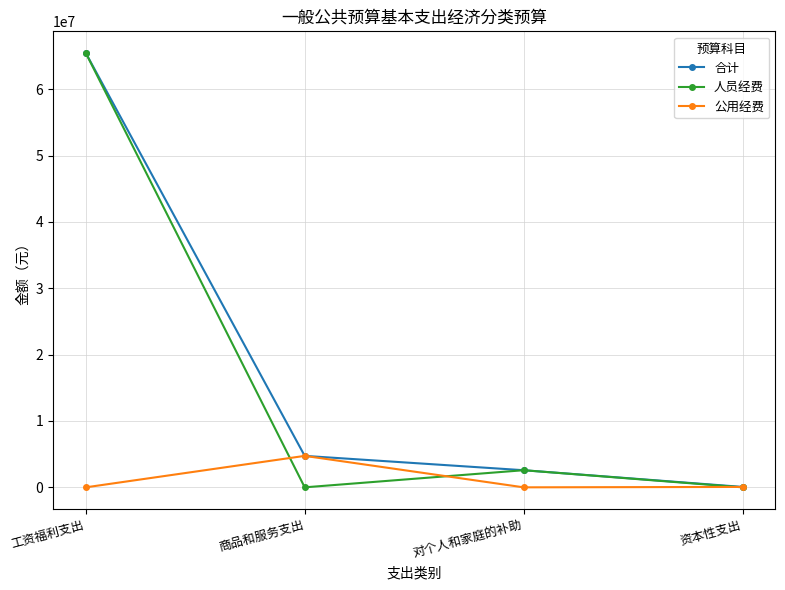

What is the total value across all series at 商品和服务支出?

9480753.3